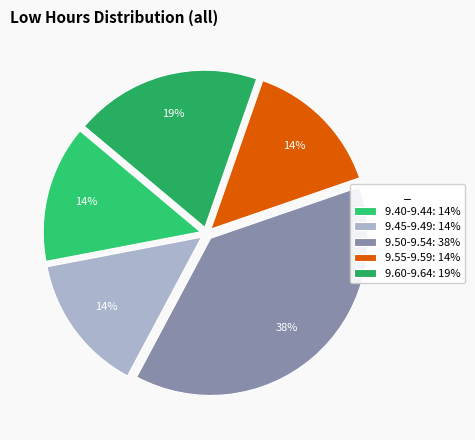

Which category has the biggest portion of the pie?

9.50-9.54: 38%